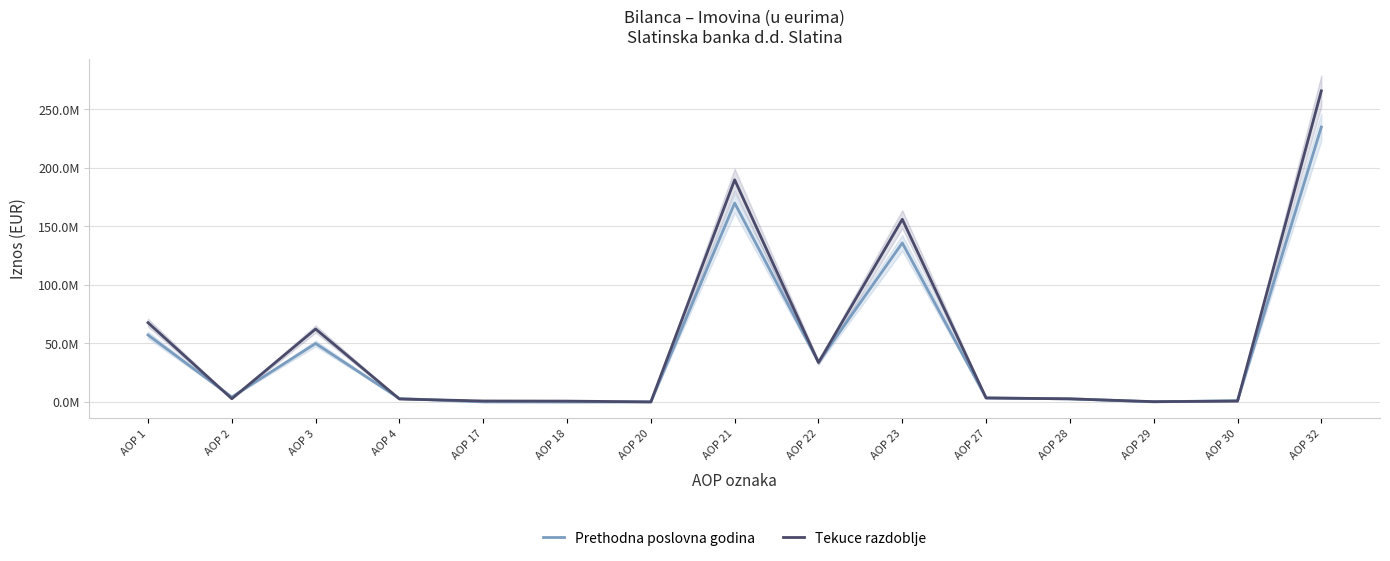

Rank the series by their average value, from highest to lowest.

Tekuce razdoblje, Prethodna poslovna godina